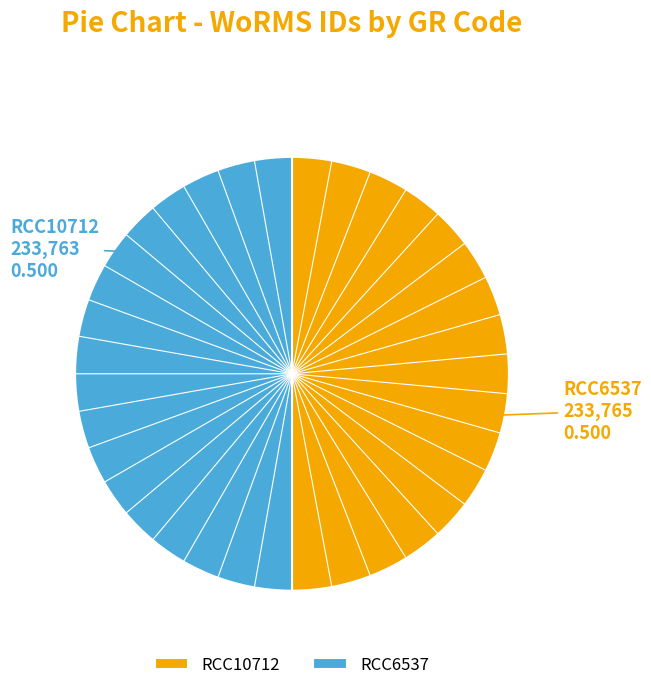

Count the number of slices in the pie.

2